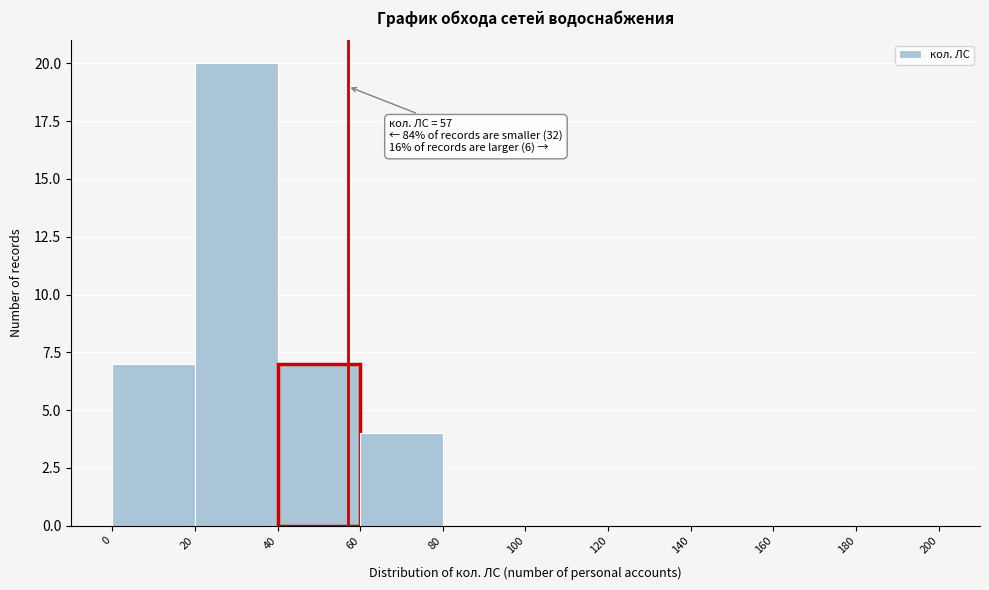

Over which range of the x-axis is the bar tallest?

20 to 40